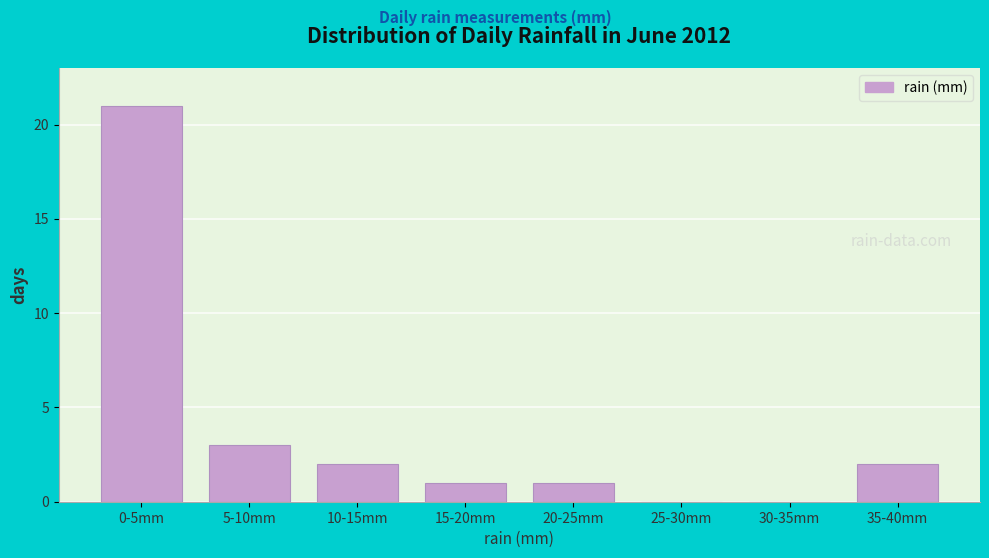

Reading right to left, list all the values displayed in this chart.

35-40mm=2	30-35mm=0	25-30mm=0	20-25mm=1	15-20mm=1	10-15mm=2	5-10mm=3	0-5mm=21